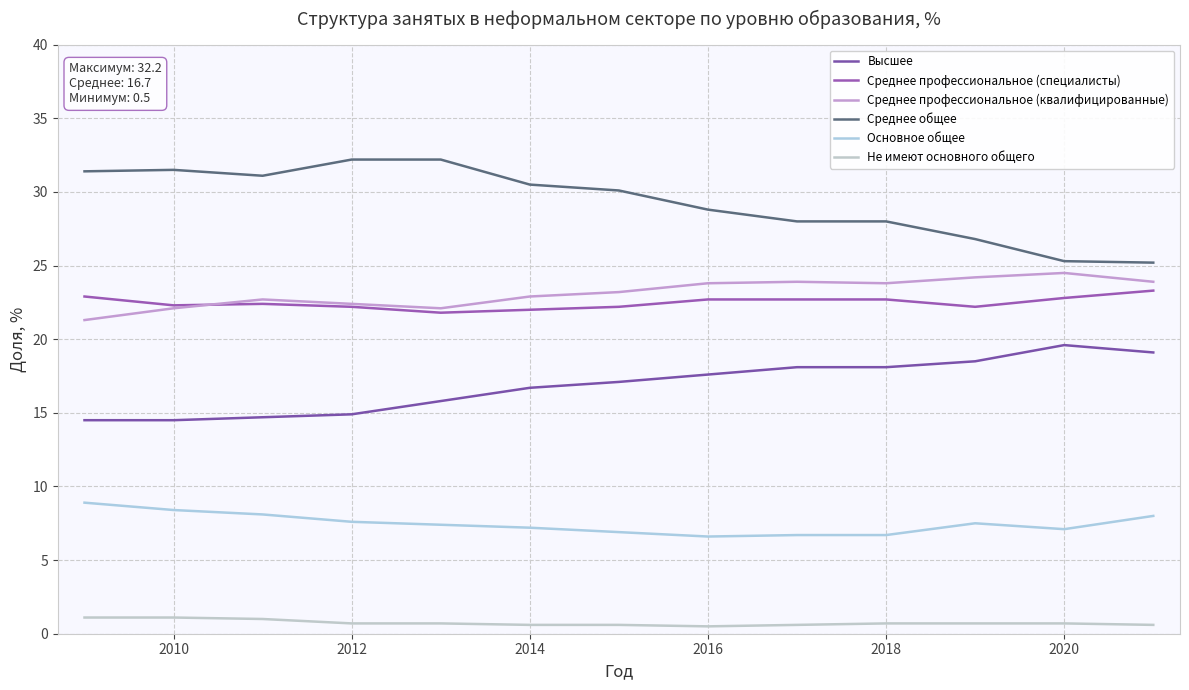

At how many categories does at least one series exceed 11?

13